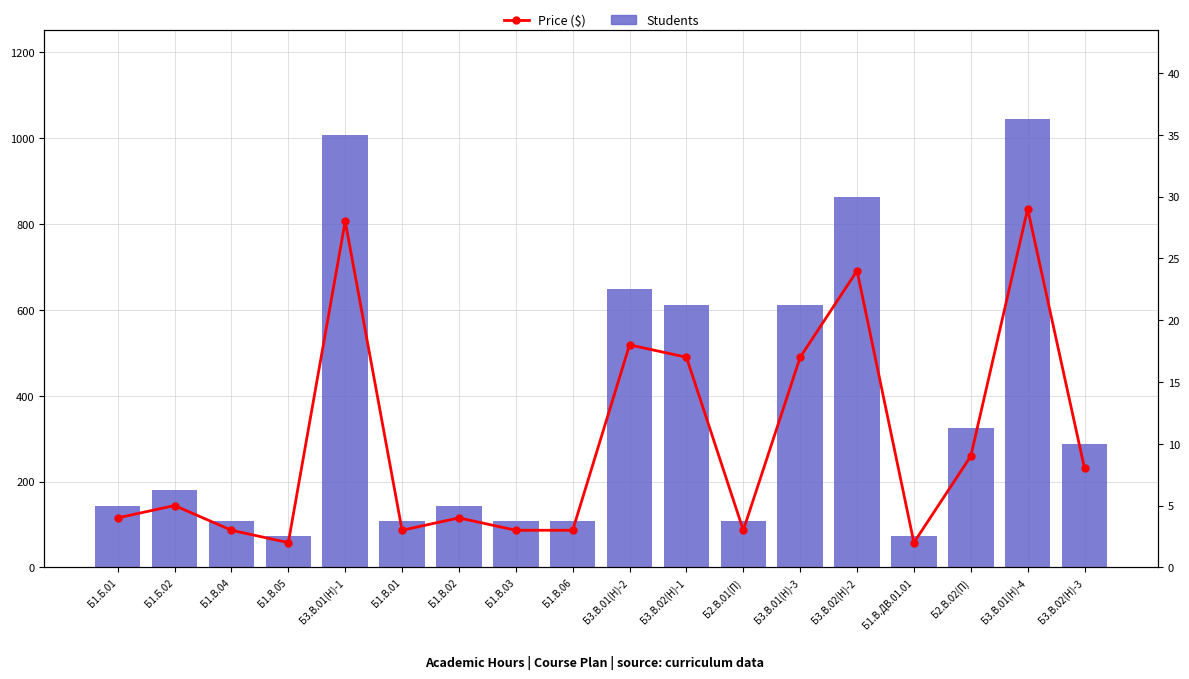

The Students series shows 72 at Б1.В.ДВ.01.01. True or false?

True